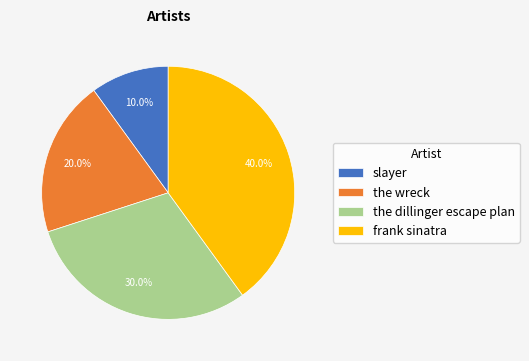

To the nearest percent, what portion does the wreck represent?

20%